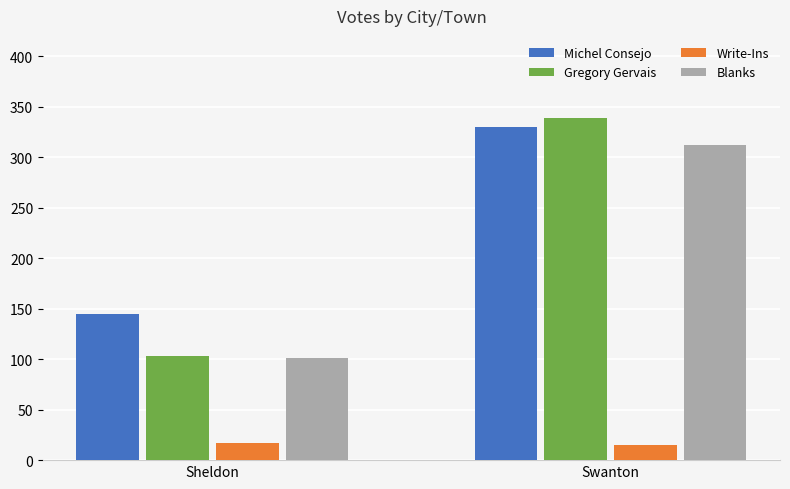

What is the total value across all series at Sheldon?

366